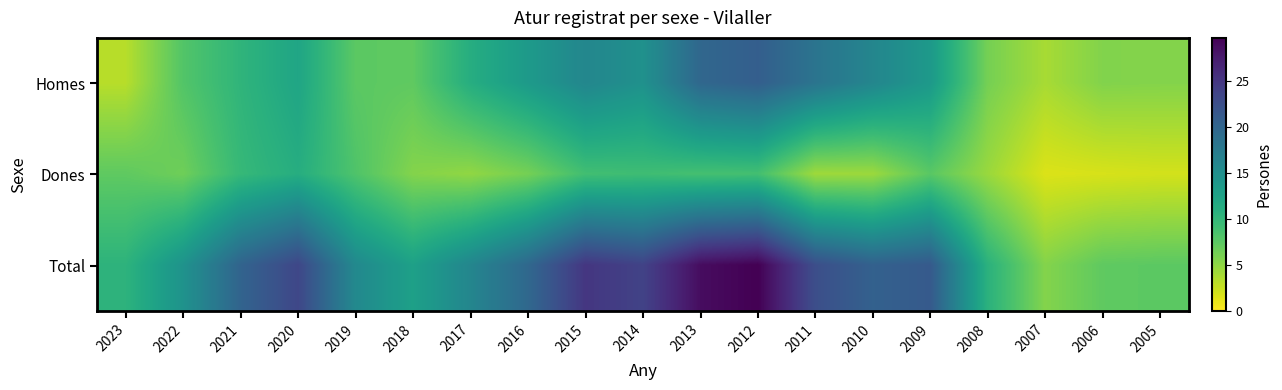

Reading left to right, what are all the values shown in this chart?

Homes: 2023=3.2	2022=8.0	2021=10.3	2020=12.2	2019=7.5	2018=7.3	2017=11.2	2016=13.6	2015=16.0	2014=14.7	2013=19.8	2012=20.8	2011=18.3	2010=16.1	2009=13.7	2008=6.2	2007=3.9	2006=5.6	2005=5.5
Dones: 2023=7.3	2022=6.5	2021=9.8	2020=11.2	2019=8.2	2018=5.5	2017=4.9	2016=6.2	2015=9.0	2014=9.2	2013=8.8	2012=8.9	2011=4.3	2010=4.4	2009=7.6	2008=4.5	2007=1.6	2006=1.8	2005=2.0
Total: 2023=10.5	2022=14.5	2021=20.2	2020=23.4	2019=15.7	2018=12.8	2017=16.1	2016=19.7	2015=25.0	2014=23.8	2013=28.7	2012=29.7	2011=22.6	2010=20.5	2009=21.3	2008=10.7	2007=5.5	2006=7.3	2005=7.5